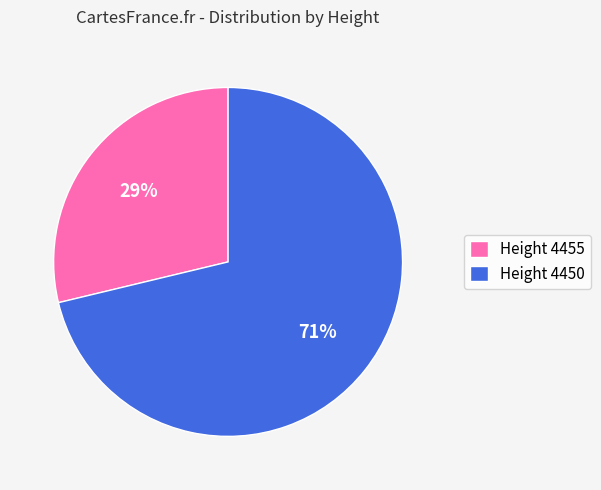

Which slice represents more than half of the pie?

Height 4450